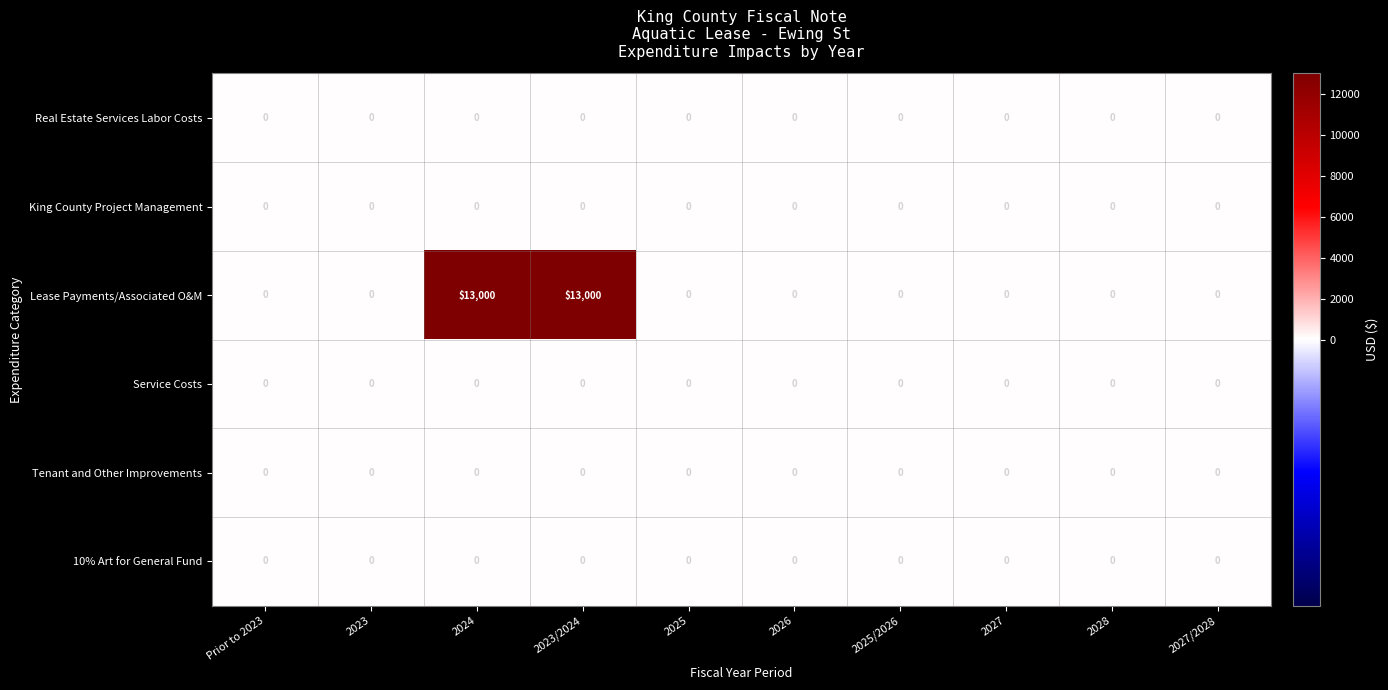

The Lease Payments/Associated O&M series shows -5206 at 2026. True or false?

False